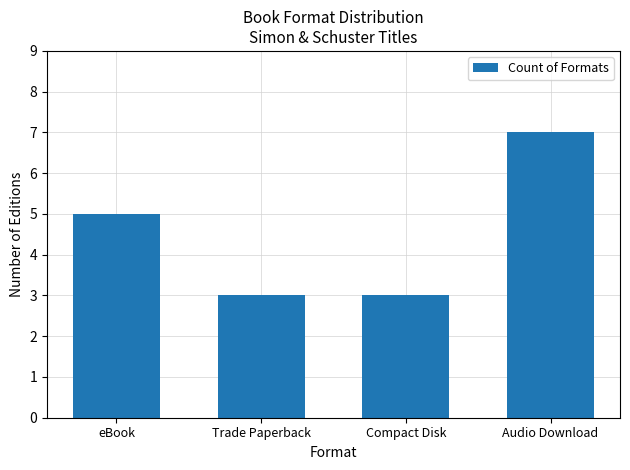

Reading left to right, list all the values displayed in this chart.

eBook=5	Trade Paperback=3	Compact Disk=3	Audio Download=7